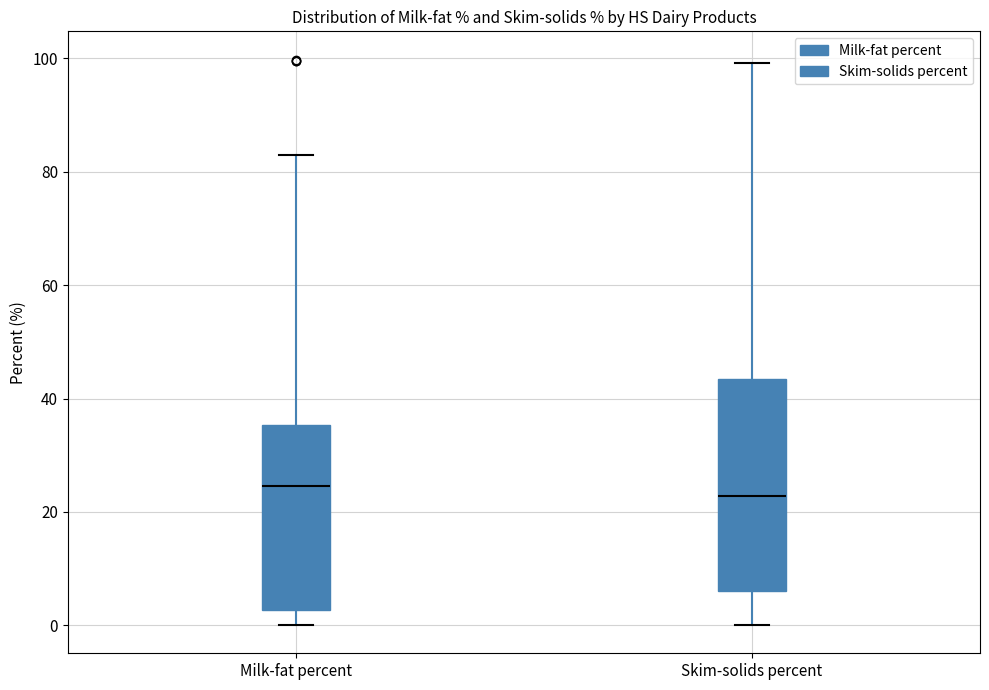

Reading left to right, read every box against the y-axis: the position of its median line, the range the box covers, and the ends of its whiskers. The values are not printed on the chart, so give them approximately, as read against the axis.

Milk-fat percent: median 24, box 2 to 36, whiskers 0 to 82
Skim-solids percent: median 22, box 6 to 44, whiskers 0 to 100